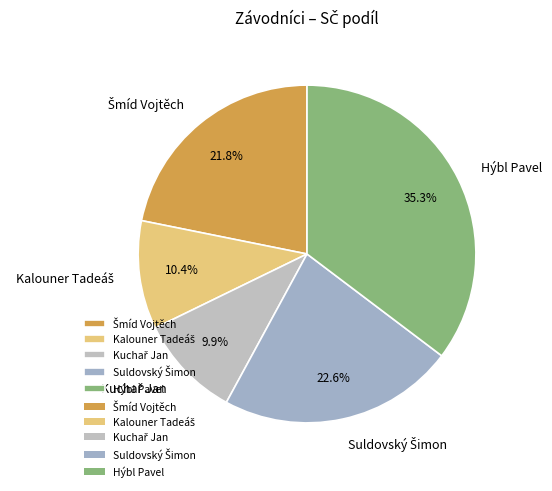

Which slice is the largest?

Hýbl Pavel